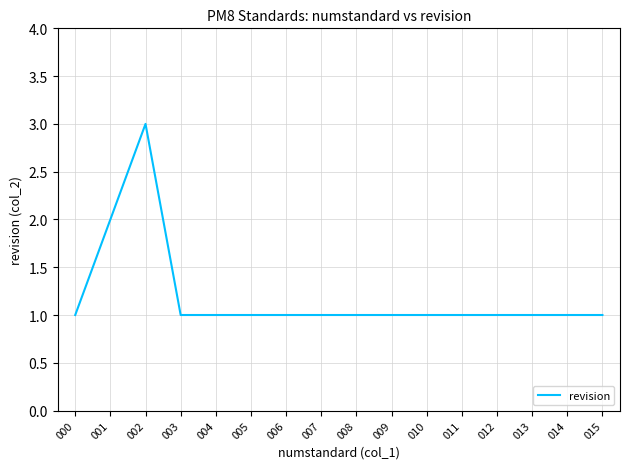

What is the maximum value shown in the chart?

3